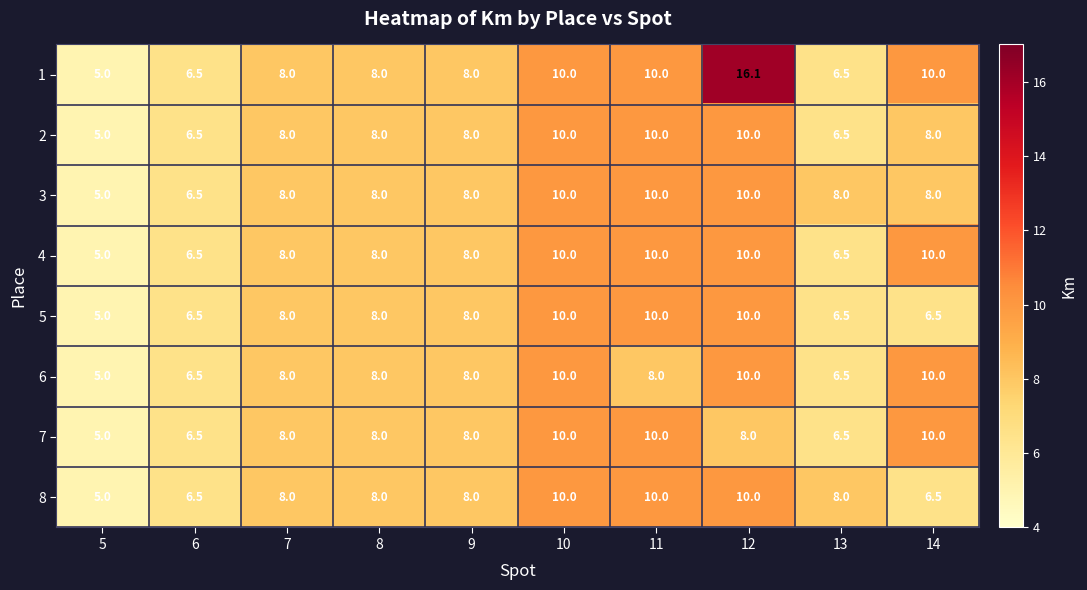

Which series changed the most between 5 and 12?

1